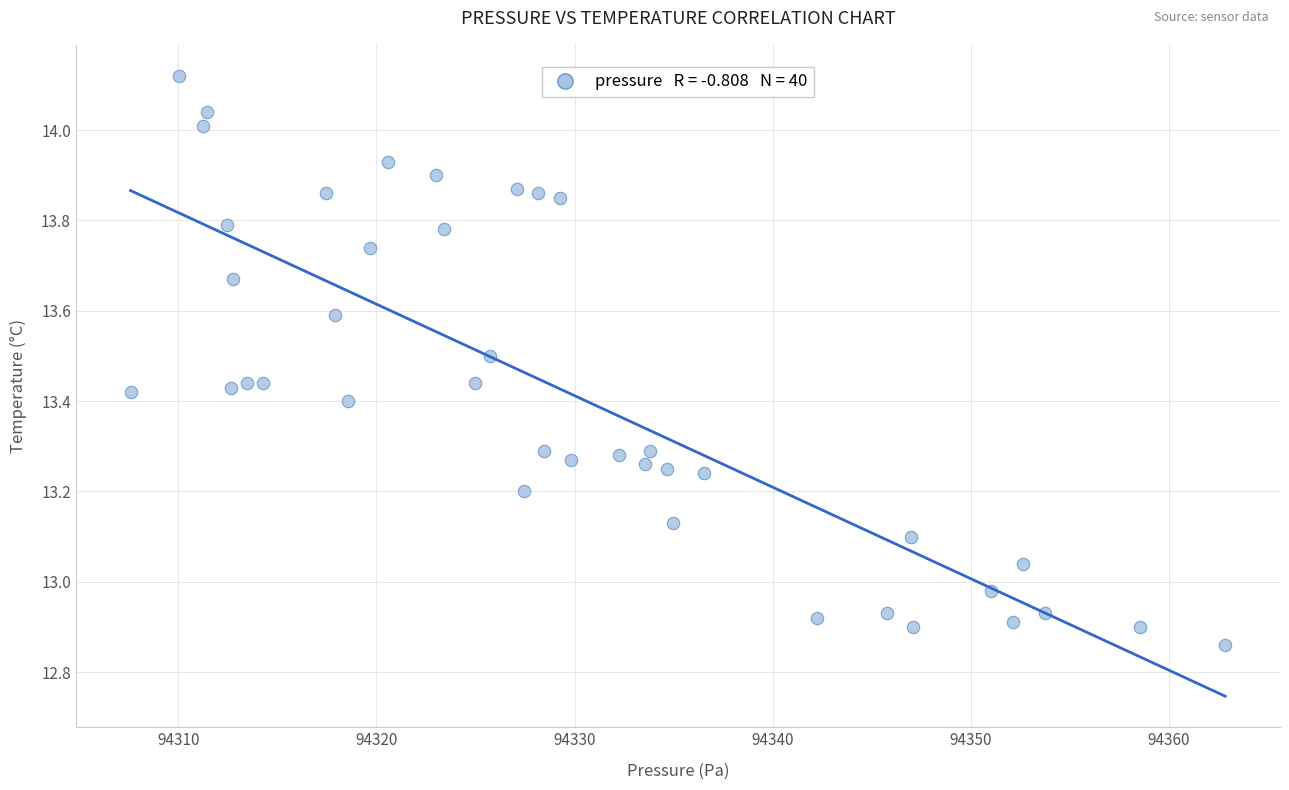

What is the range of Y values (max minus min)?

1.3